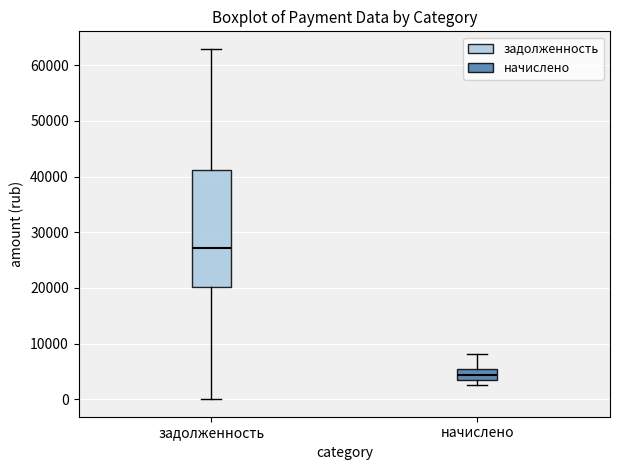

Reading left to right, transcribe this box plot: for each box, give where its median line is, the range the box spans, and where its two whiskers end, as read against the y-axis. The values are not printed on the chart, so give them approximately, as read against the axis.

задолженность: median 27000, box 20000 to 41000, whiskers 0 to 63000
начислено: median 4000, box 3000 to 5000, whiskers 3000 (just below the box's lower edge) to 8000